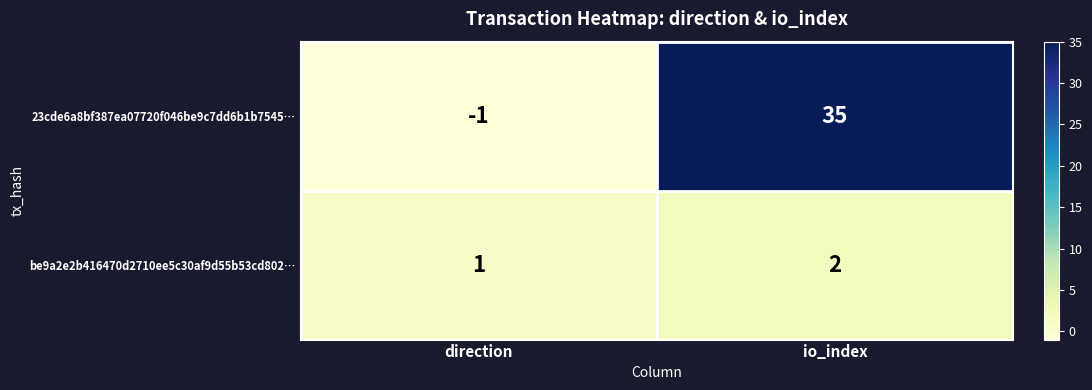

What is the average value of the 23cde6a8bf387ea07720f046be9c7dd6b1b7545… series?

17